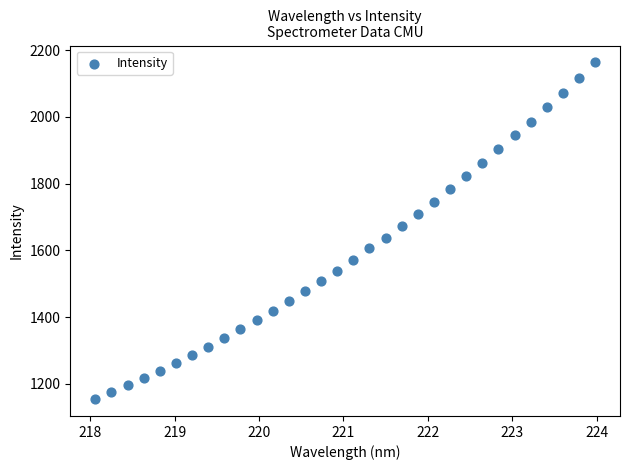

What is the range of X values (max minus min)?

5.9